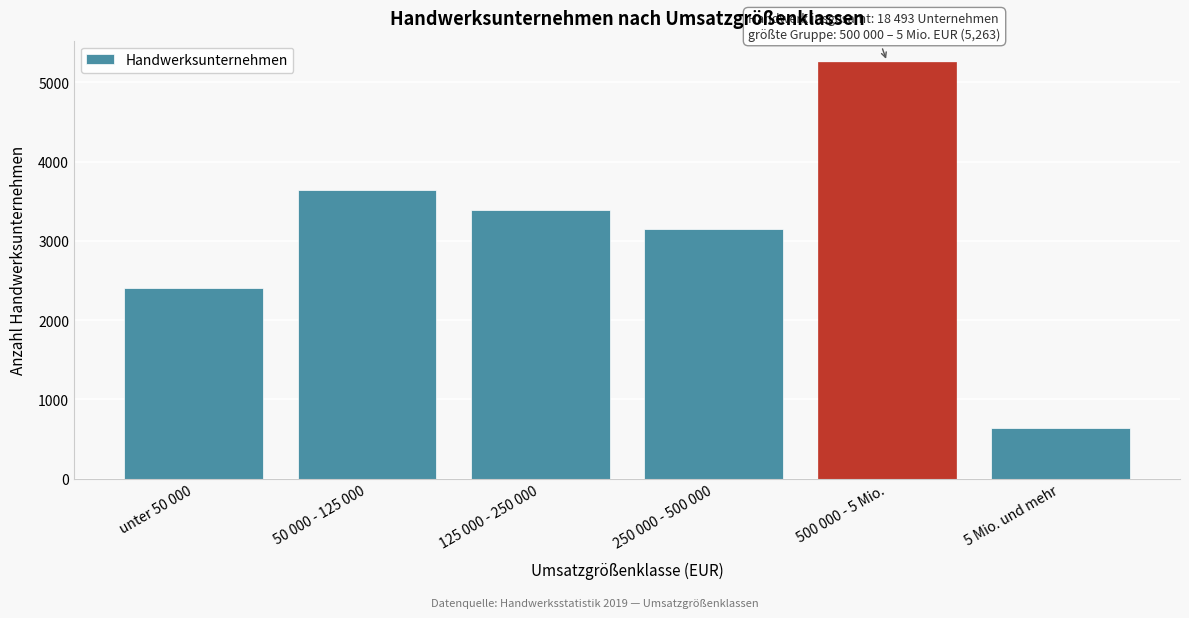

Reading left to right, transcribe all the data shown in this chart.

unter 50 000=2409	50 000 - 125 000=3641	125 000 - 250 000=3392	250 000 - 500 000=3148	500 000 - 5 Mio.=5263	5 Mio. und mehr=640